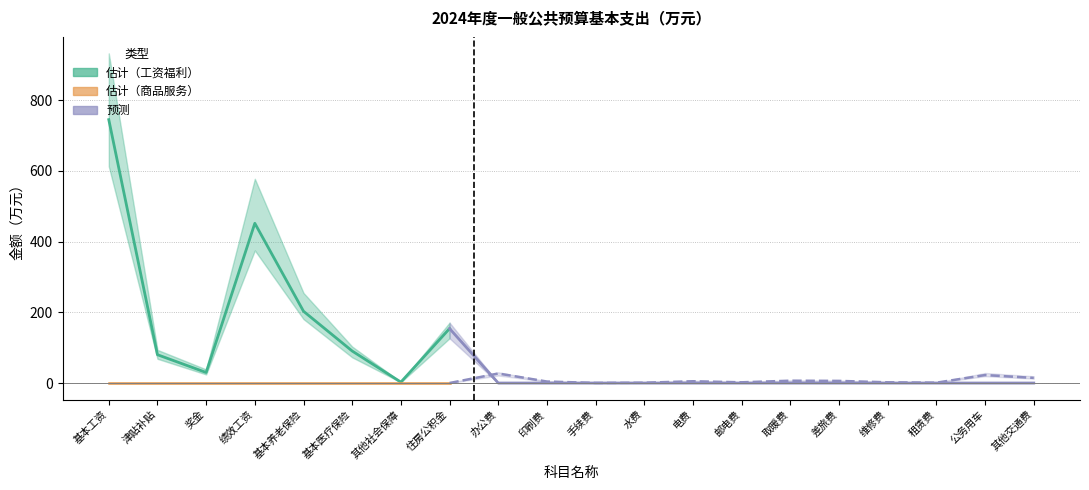

Where does the data first go above 153?

基本工资